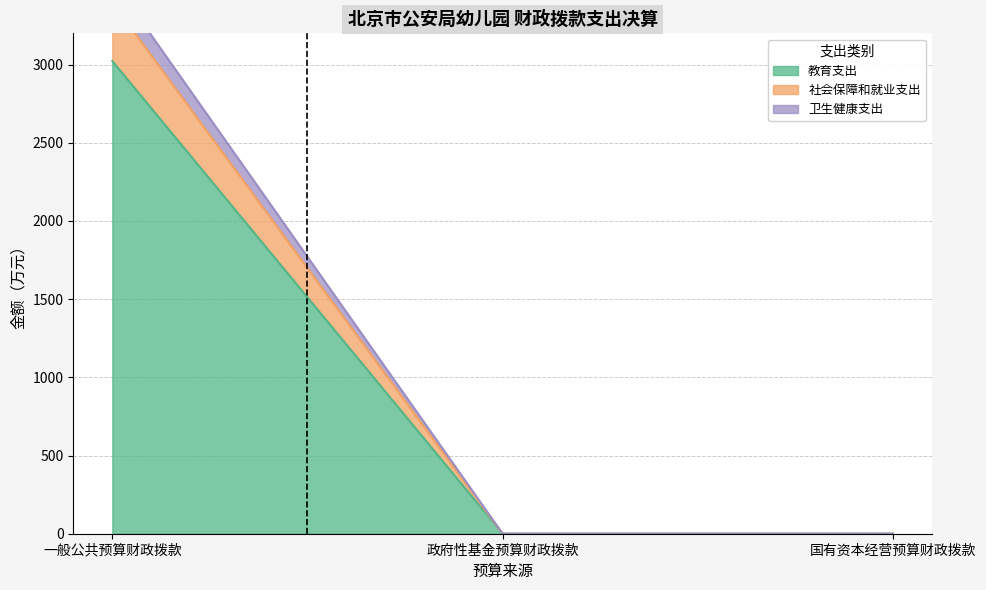

Reading right to left, extract all data points from this chart.

教育支出: 国有资本经营预算财政拨款=0.0	政府性基金预算财政拨款=0.0	一般公共预算财政拨款=3022.5
社会保障和就业支出: 国有资本经营预算财政拨款=0.0	政府性基金预算财政拨款=0.0	一般公共预算财政拨款=3541.2
卫生健康支出: 国有资本经营预算财政拨款=0.0	政府性基金预算财政拨款=0.0	一般公共预算财政拨款=3398.1